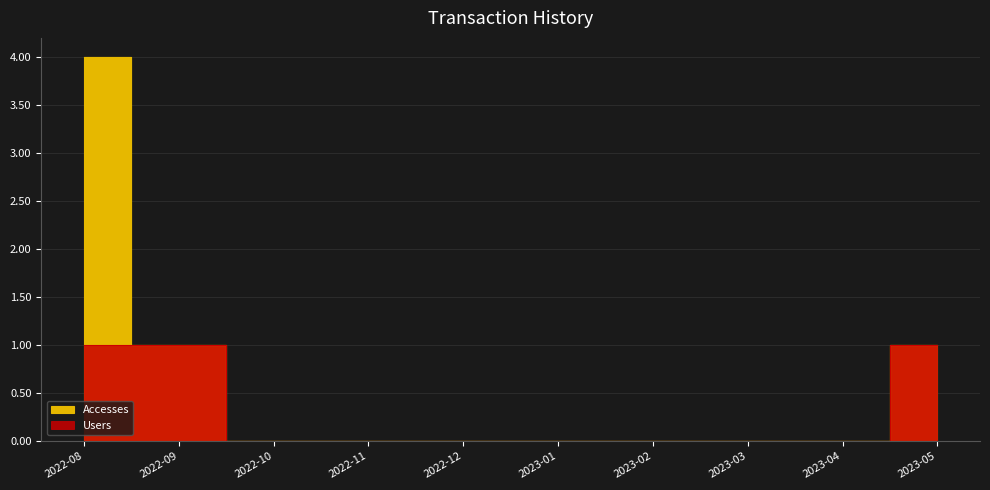

What is the difference between the maximum and minimum values in the Users series?

1